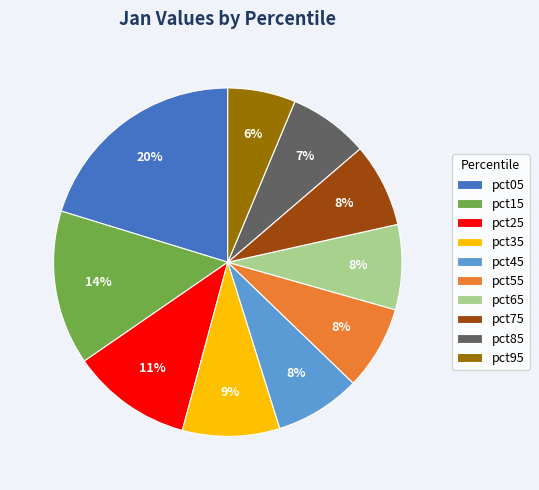

Which has a higher value, pct55 or pct05?

pct05